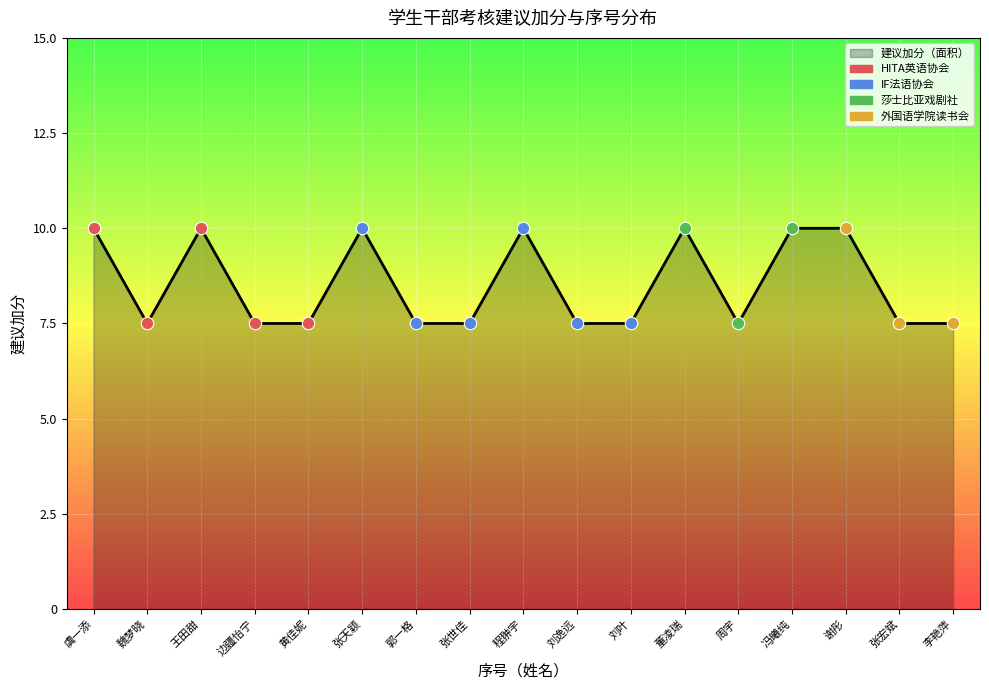

Read the value at 谢彤.

10.0